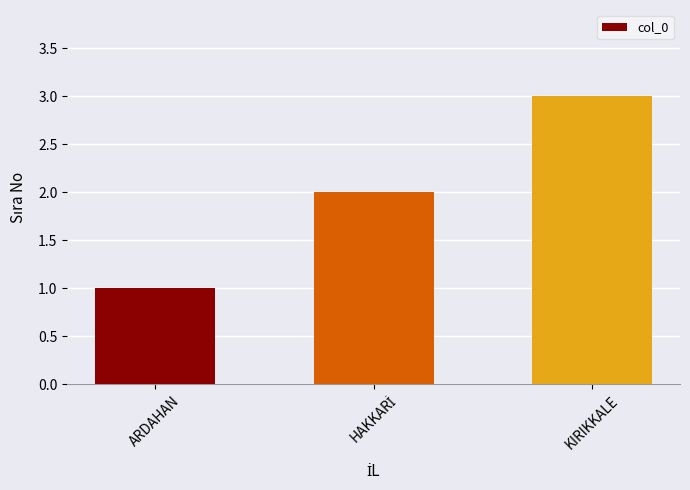

Which label corresponds to the largest value in the chart?

KIRIKKALE